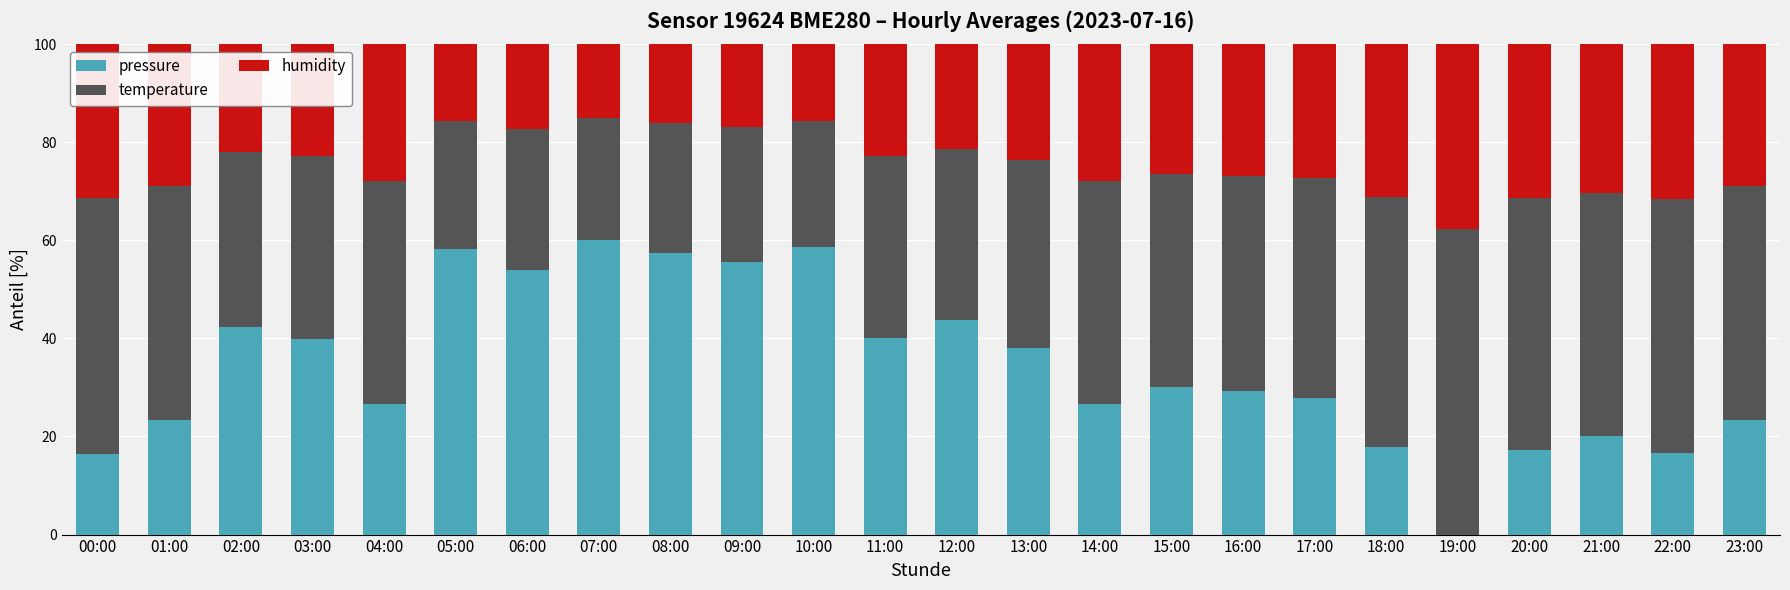

The value of pressure at 09:00 is 32.3. True or false?

False